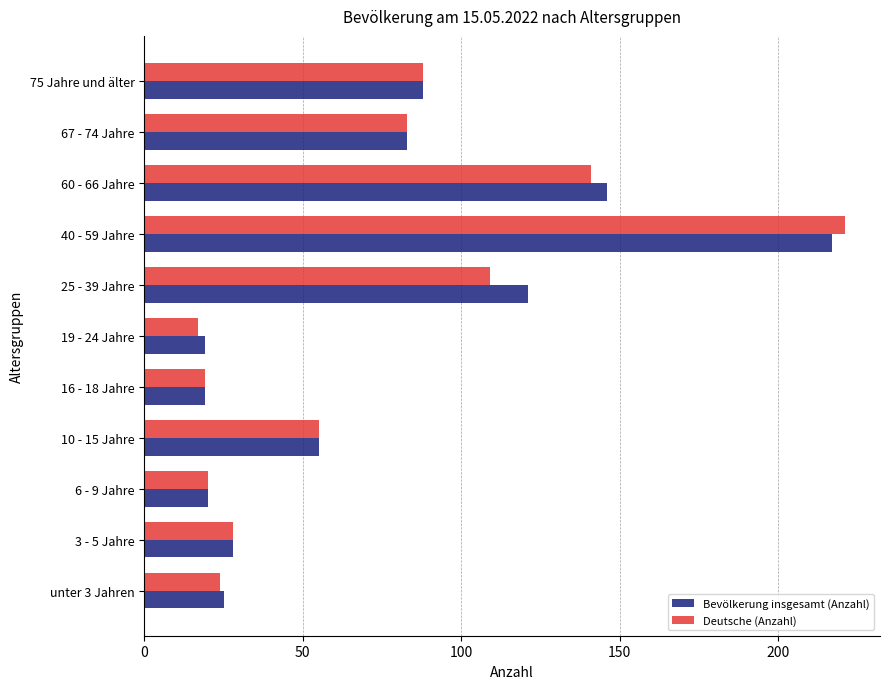

The value of Deutsche (Anzahl) at 60 - 66 Jahre is 62. True or false?

False